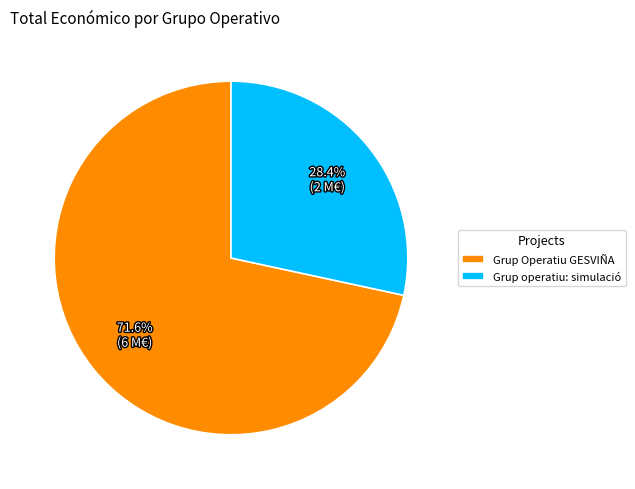

How many segments does this pie chart have?

2